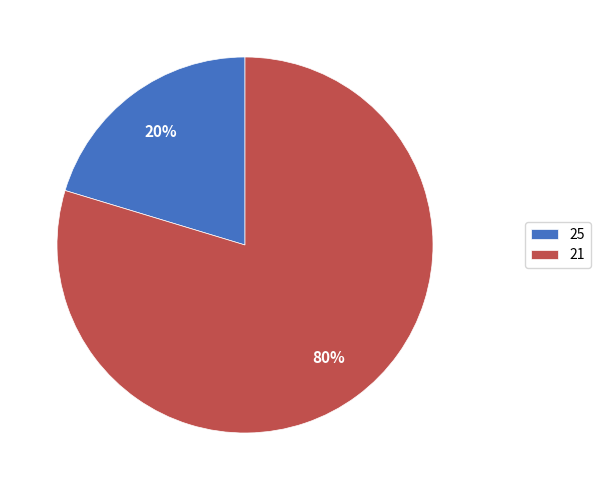

Which slice is the largest?

21